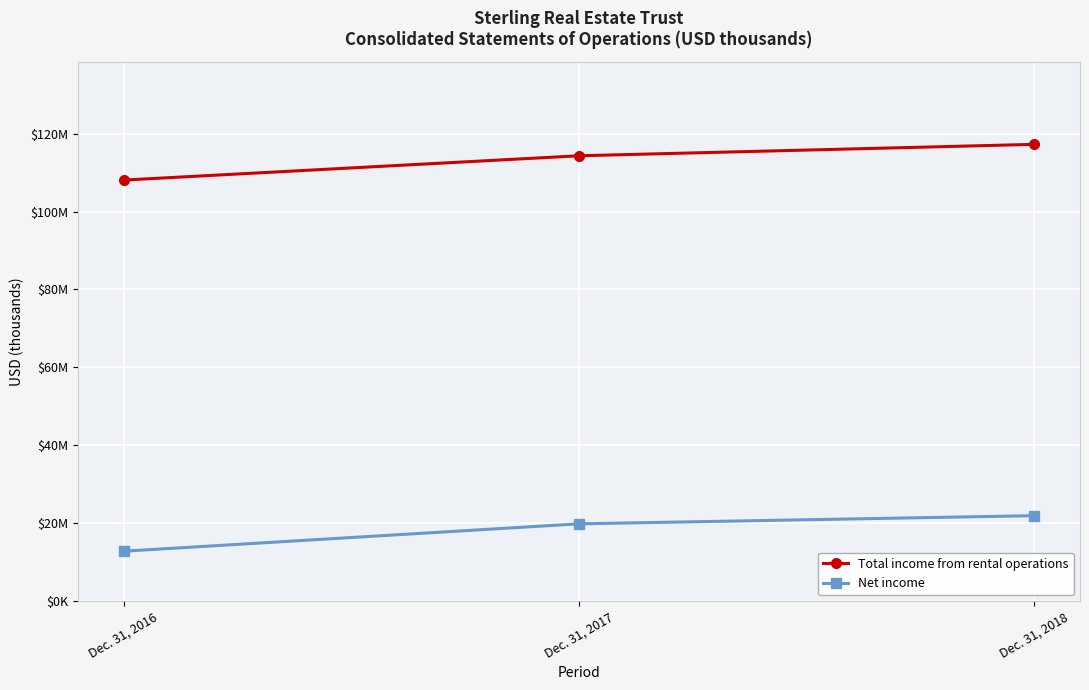

What is the total value across all series at Dec. 31, 2016?

120920